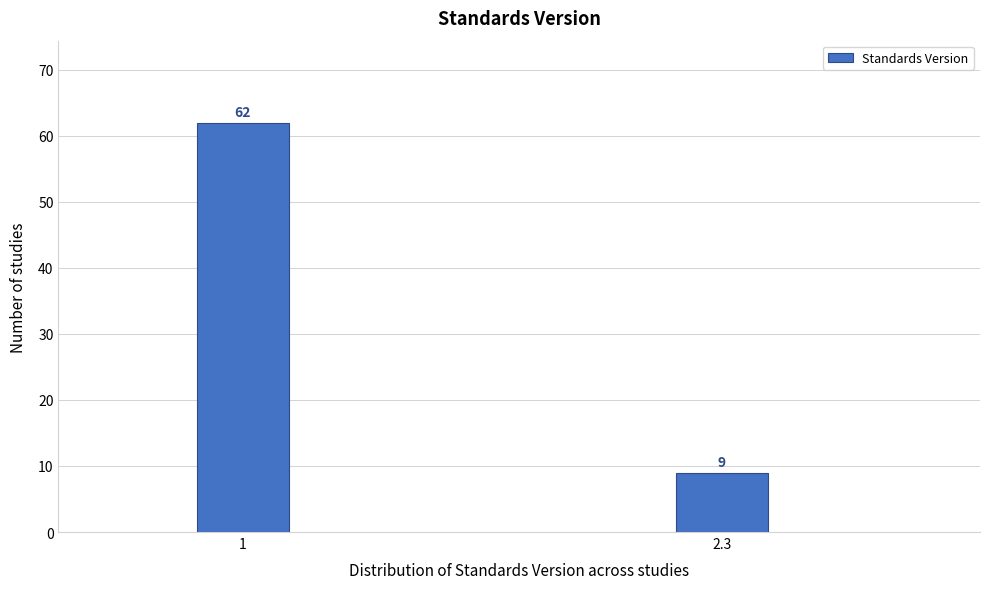

Reading left to right, list all the values displayed in this chart.

62	9